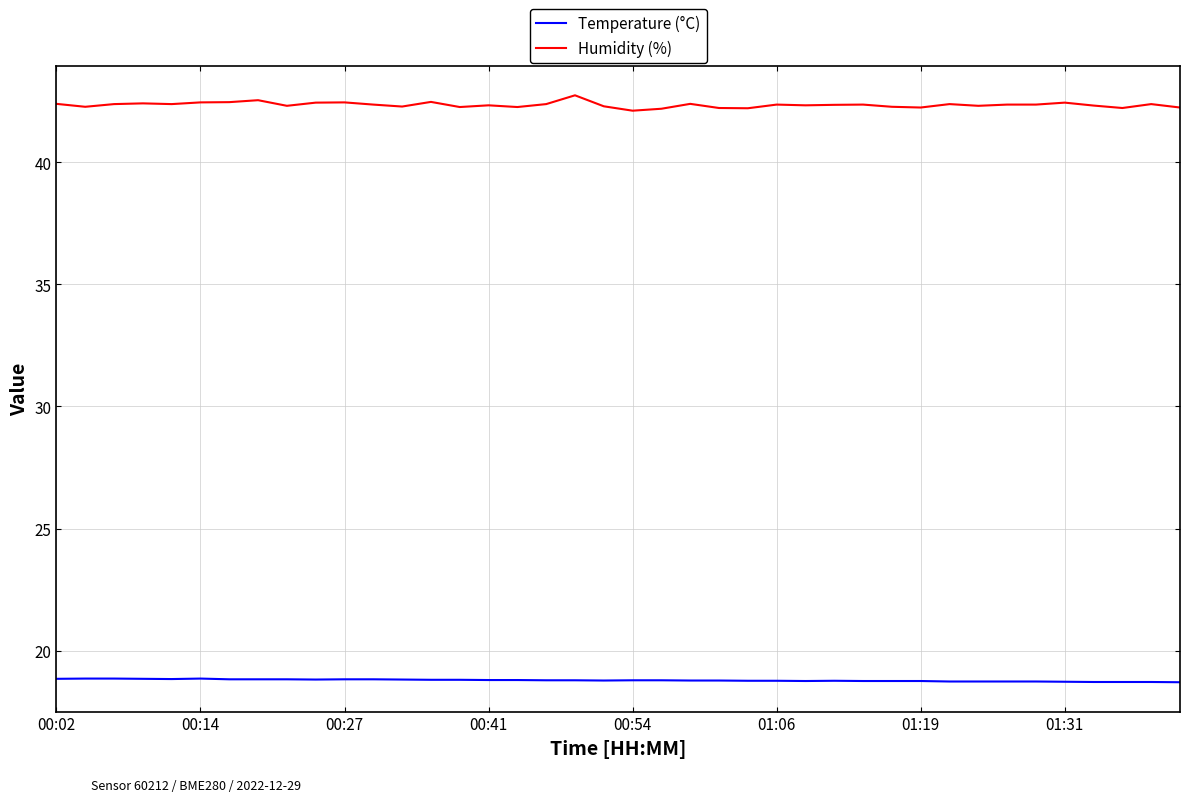

What is the highest value of the Humidity (%) series?

42.7